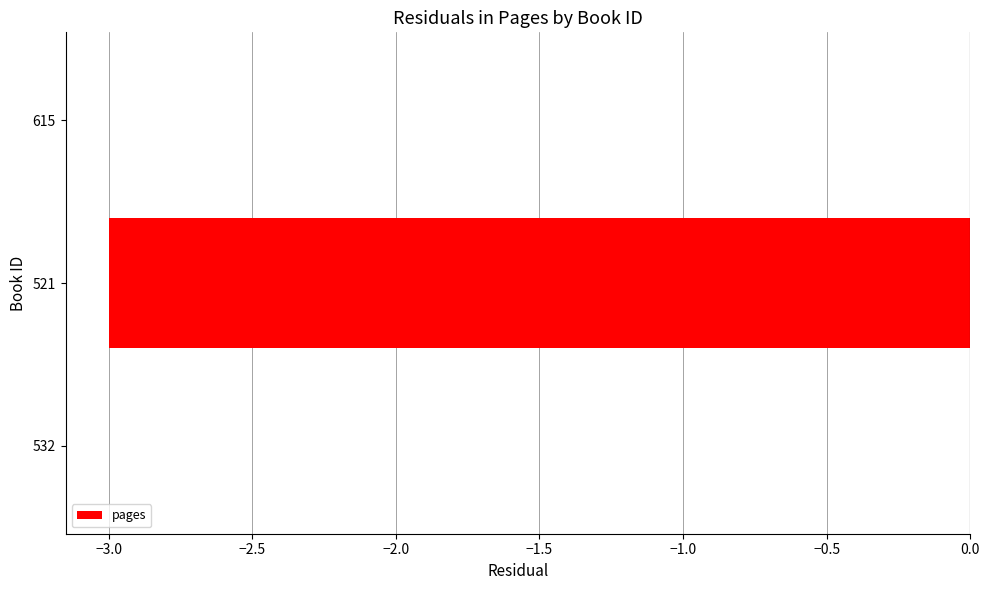

What is the change in value from 532 to 521?

-3